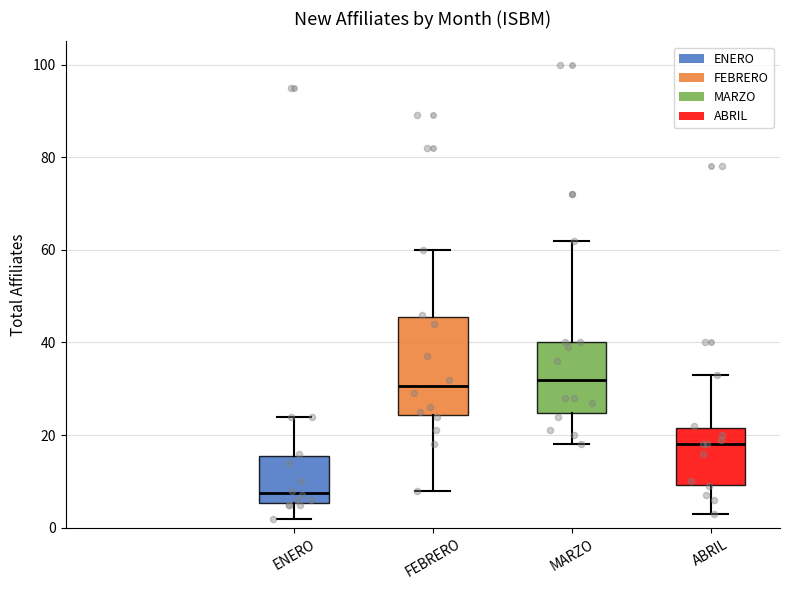

Where is the upper edge of the box for ENERO on the y-axis? The values are not printed on the chart, so give them approximately, as read against the axis.

16